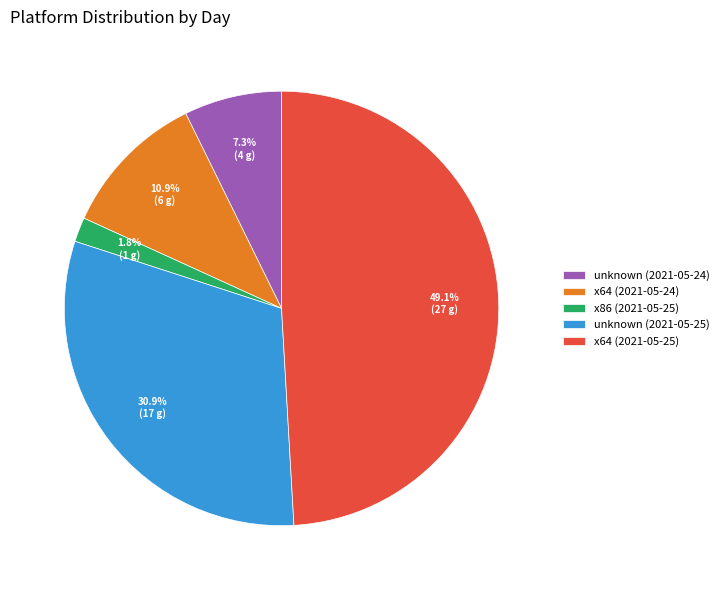

Which category has the smallest portion of the pie?

x86 (2021-05-25)